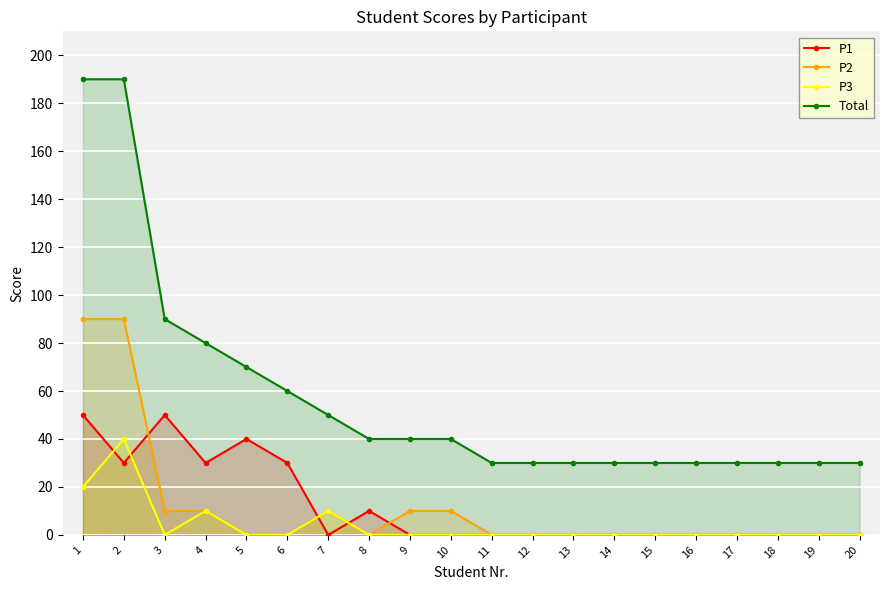

What is the difference between the second highest and minimum values in the Total series?

160